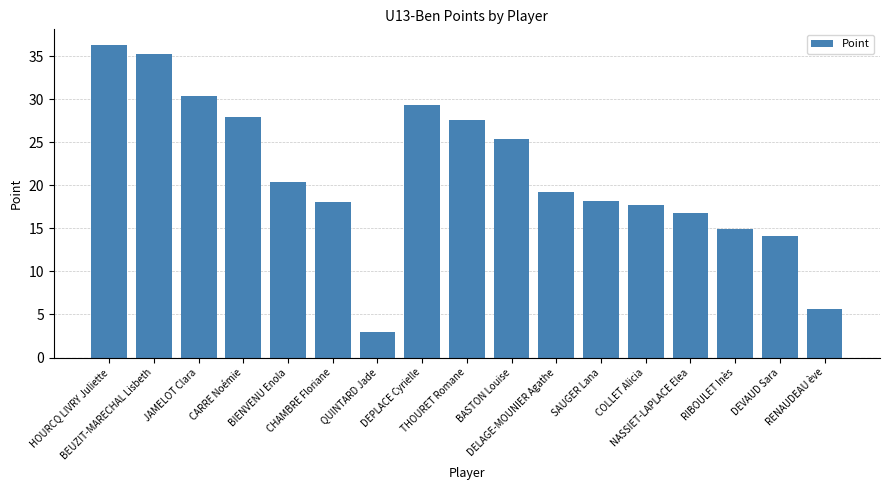

At which label is the value closest to 19?

DELAGE-MOUNIER Agathe